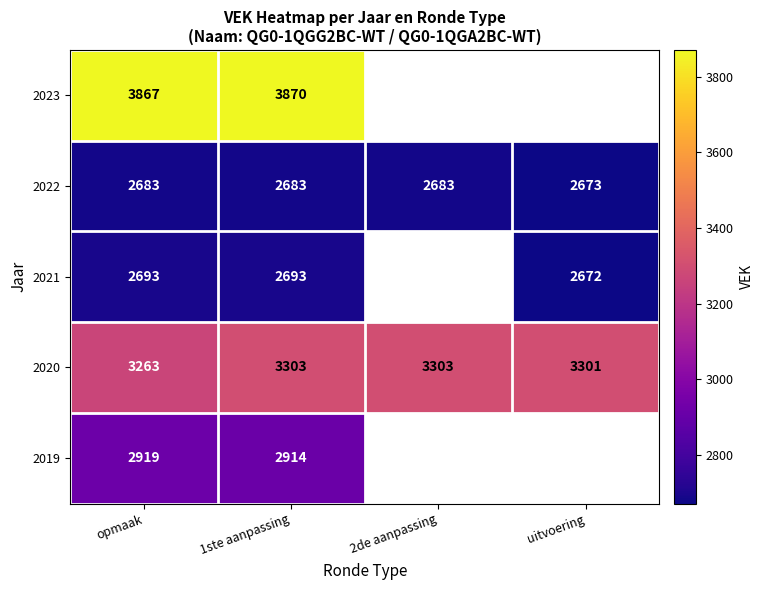

How many distinct data groups are displayed?

5